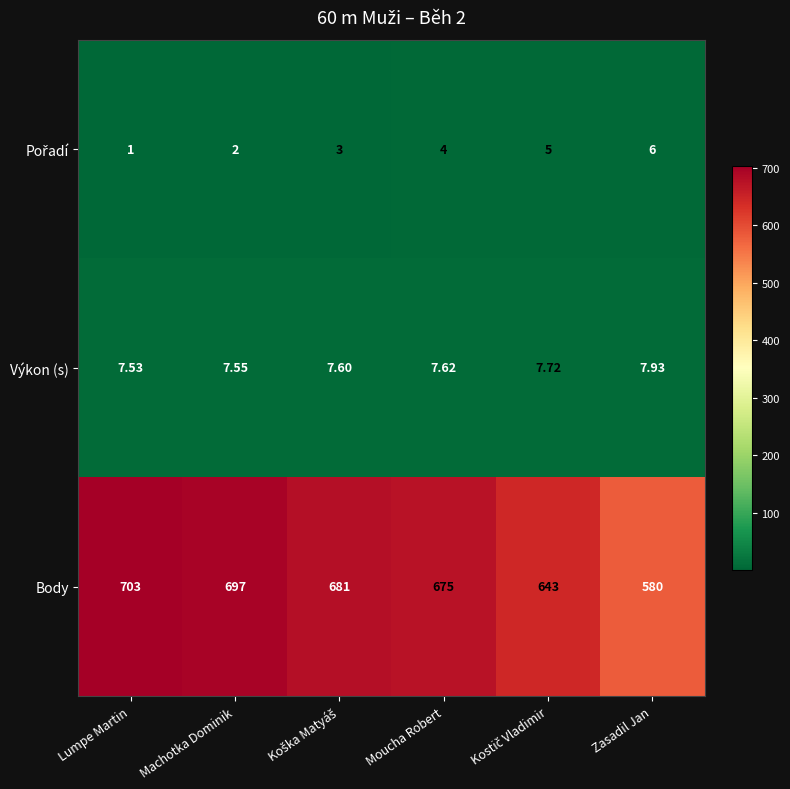

At which label does Výkon (s) reach its peak?

Zasadil Jan